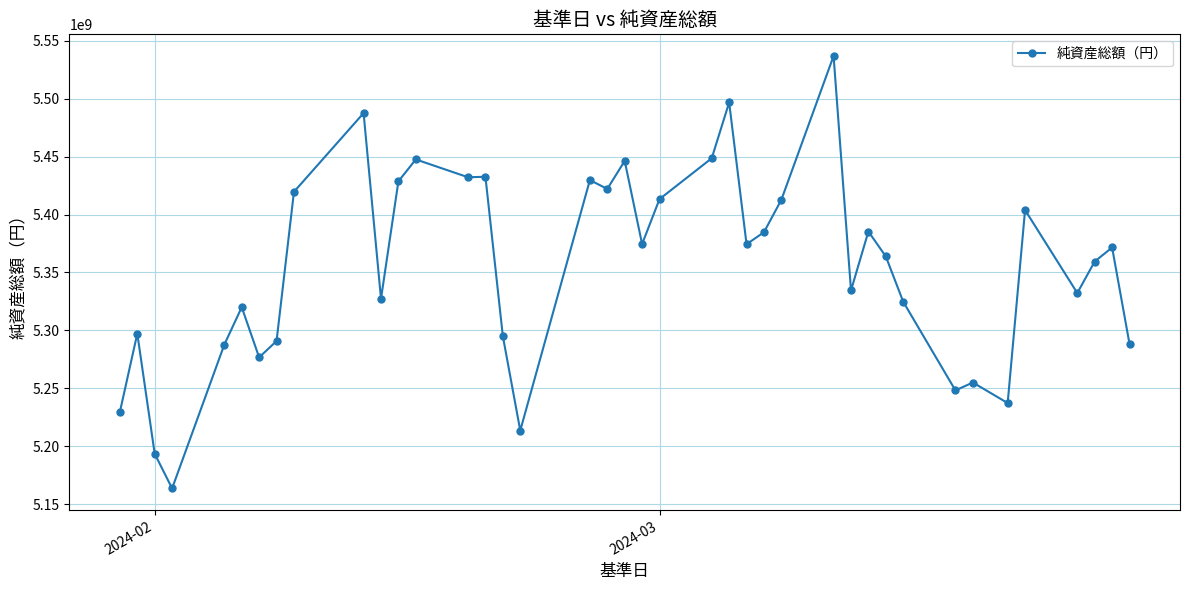

True or false: there are more than 1 points higher than both neighbors.

True